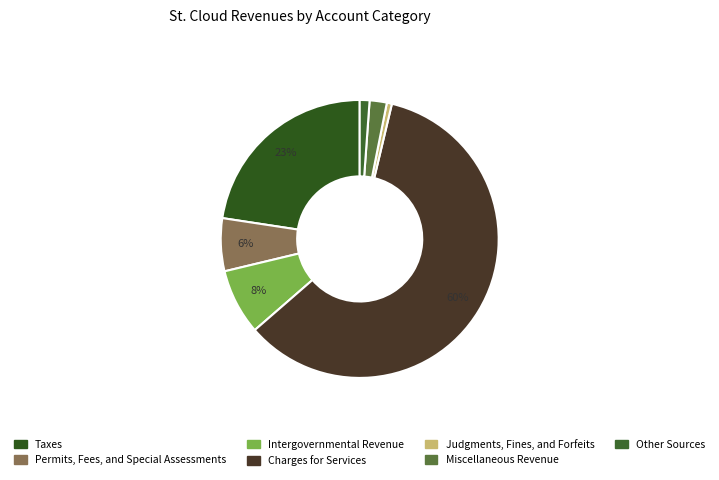

What is the smallest slice in the pie chart?

Judgments, Fines, and Forfeits